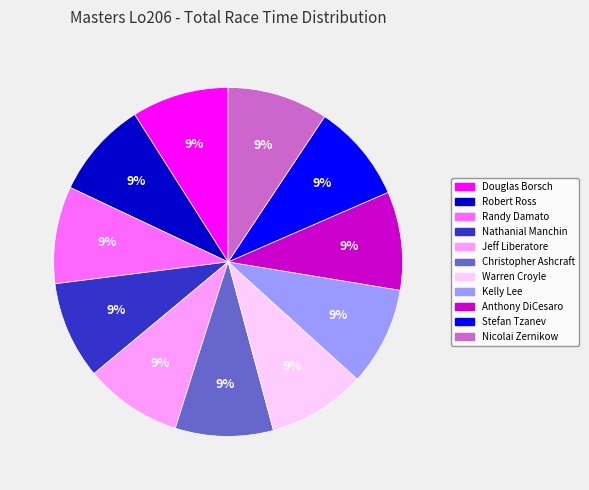

How many slices are in this pie chart?

11